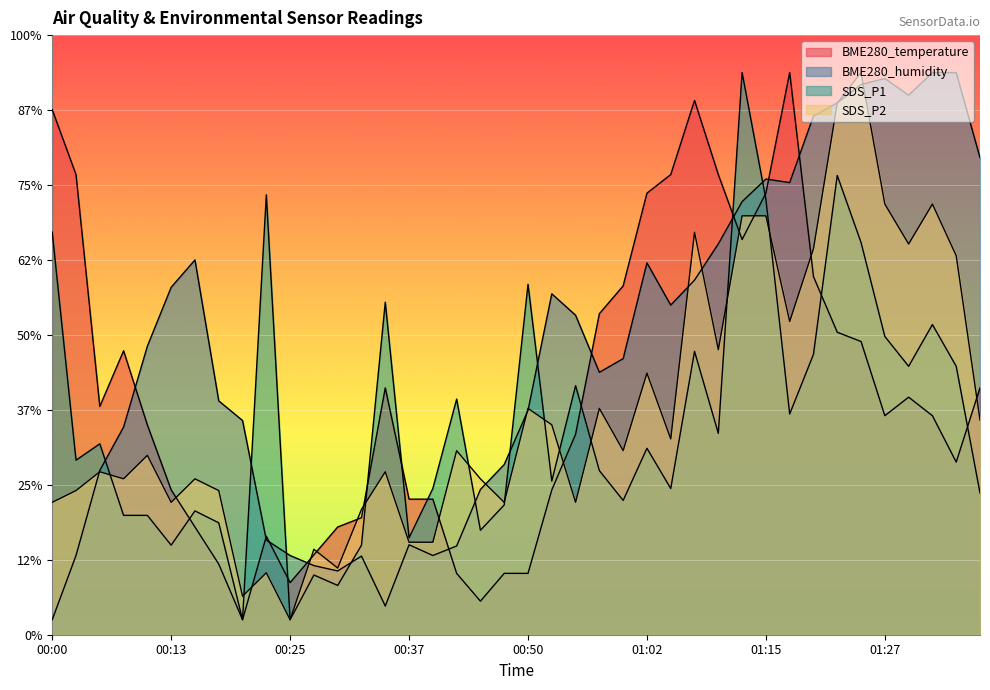

At which category does BME280_humidity reach its first local peak?

00:15